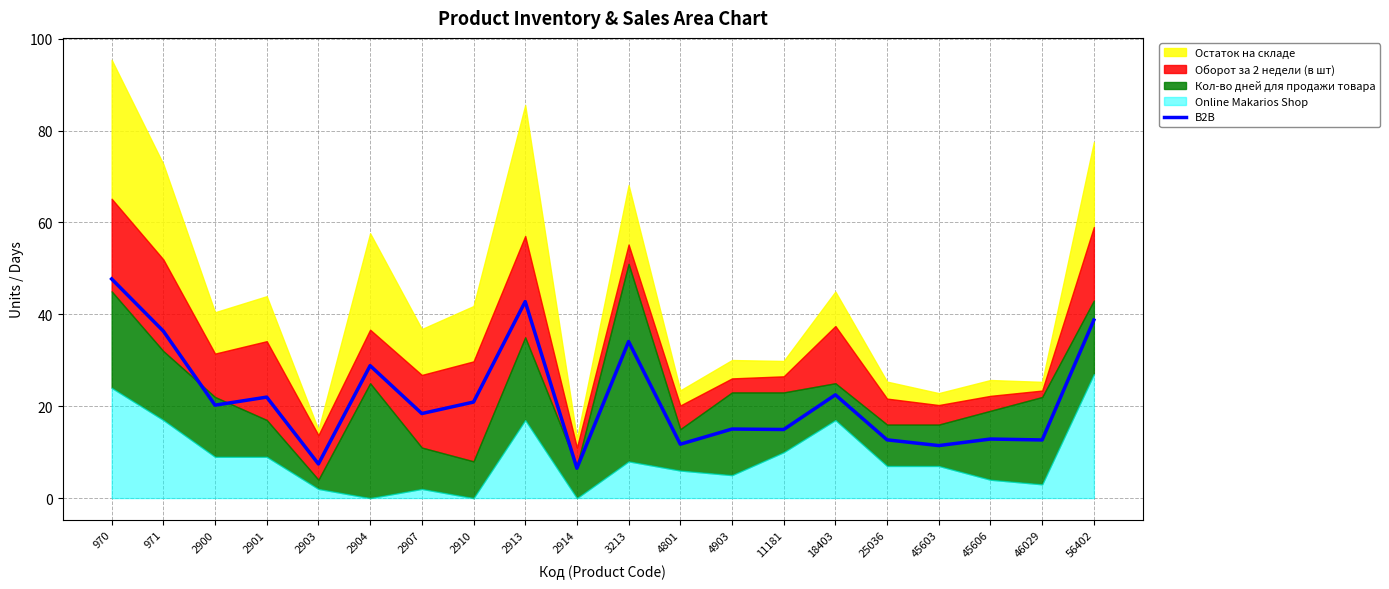

What is the maximum value shown in the chart?

47.7